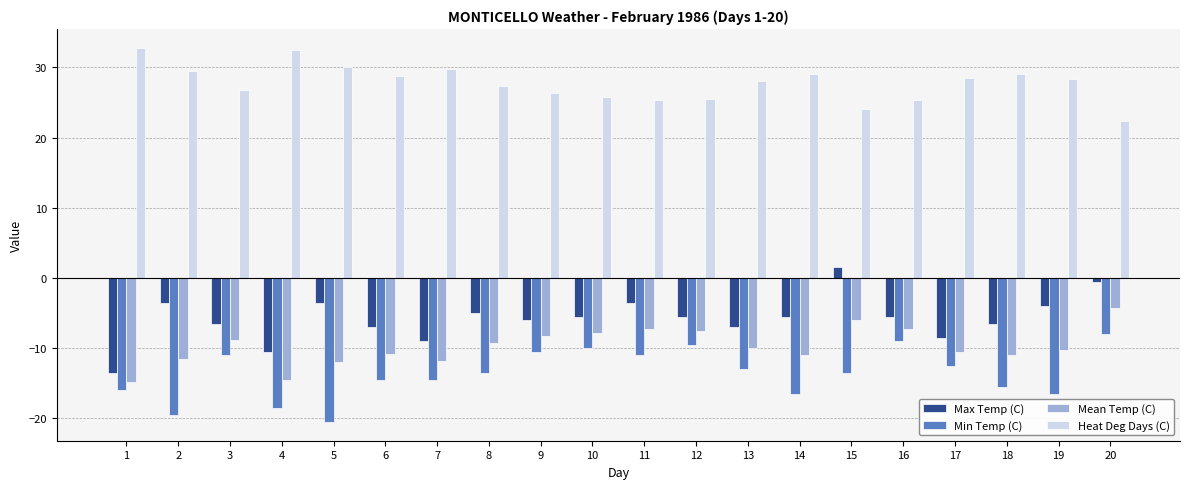

What is the spread (max minus min) of values at 19?

44.8